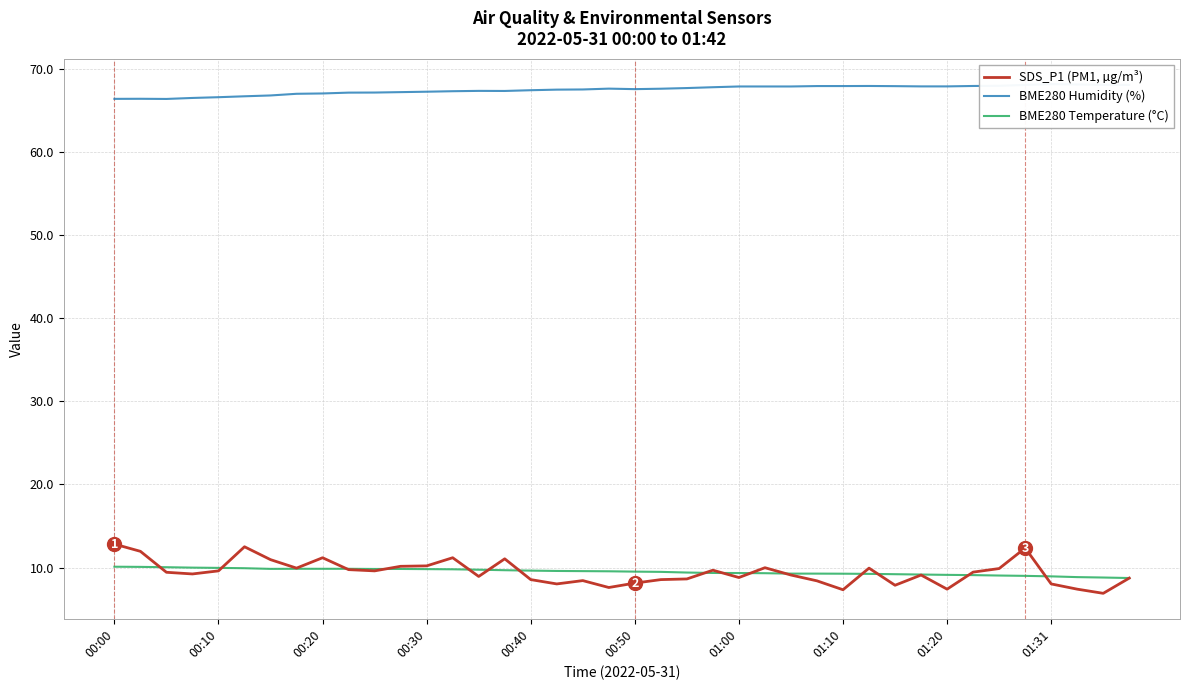

Reading left to right, extract all data points from this chart.

SDS_P1 (PM1, µg/m³): 12.8	11.9	9.4	9.2	9.6	12.5	10.9	9.9	11.2	9.8	9.6	10.2	10.2	11.2	8.9	11.1	8.6	8.0	8.4	7.6	8.1	8.6	8.6	9.7	8.8	10.0	9.1	8.4	7.3	9.9	7.9	9.1	7.4	9.4	9.9	12.3	8.0	7.4	6.9	8.7
BME280 Humidity (%): 66.4	66.4	66.4	66.5	66.6	66.7	66.8	67.0	67.0	67.1	67.1	67.2	67.2	67.3	67.3	67.3	67.4	67.5	67.5	67.6	67.5	67.6	67.7	67.8	67.9	67.9	67.9	67.9	67.9	67.9	67.9	67.9	67.9	67.9	67.9	68.0	68.1	68.1	68.1	68.0
BME280 Temperature (°C): 10.1	10.1	10.0	10.0	10.0	9.9	9.8	9.8	9.8	9.8	9.8	9.8	9.8	9.8	9.7	9.7	9.6	9.6	9.6	9.6	9.5	9.5	9.4	9.3	9.3	9.3	9.3	9.3	9.3	9.2	9.2	9.2	9.1	9.1	9.0	9.0	8.9	8.8	8.8	8.7